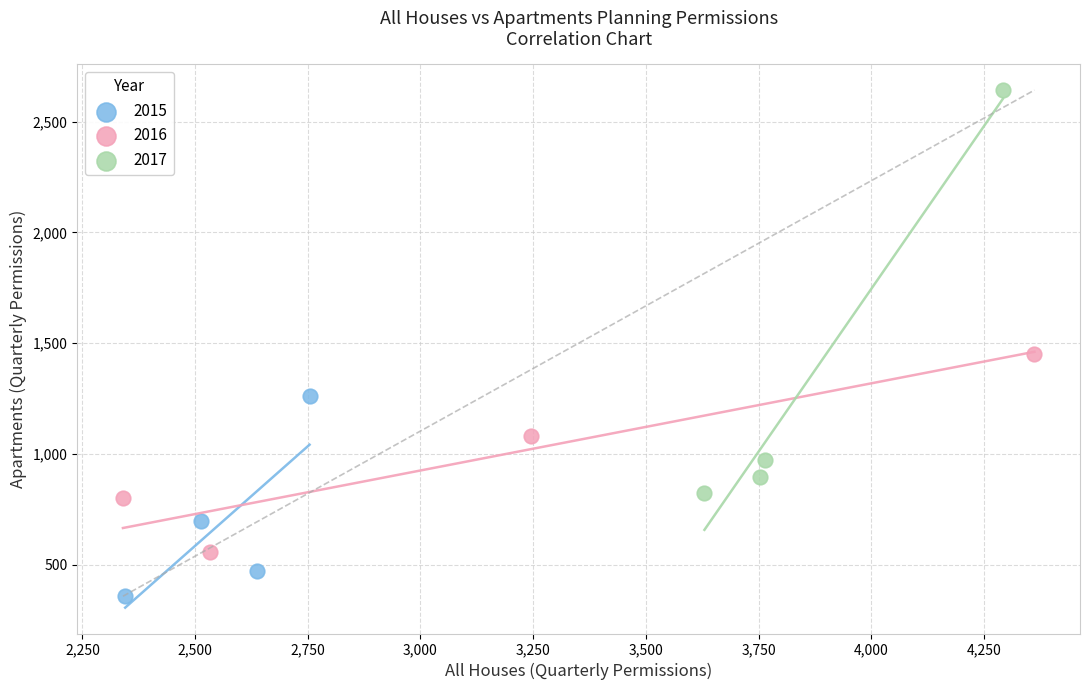

Which series contains the lowest Y value?

2015